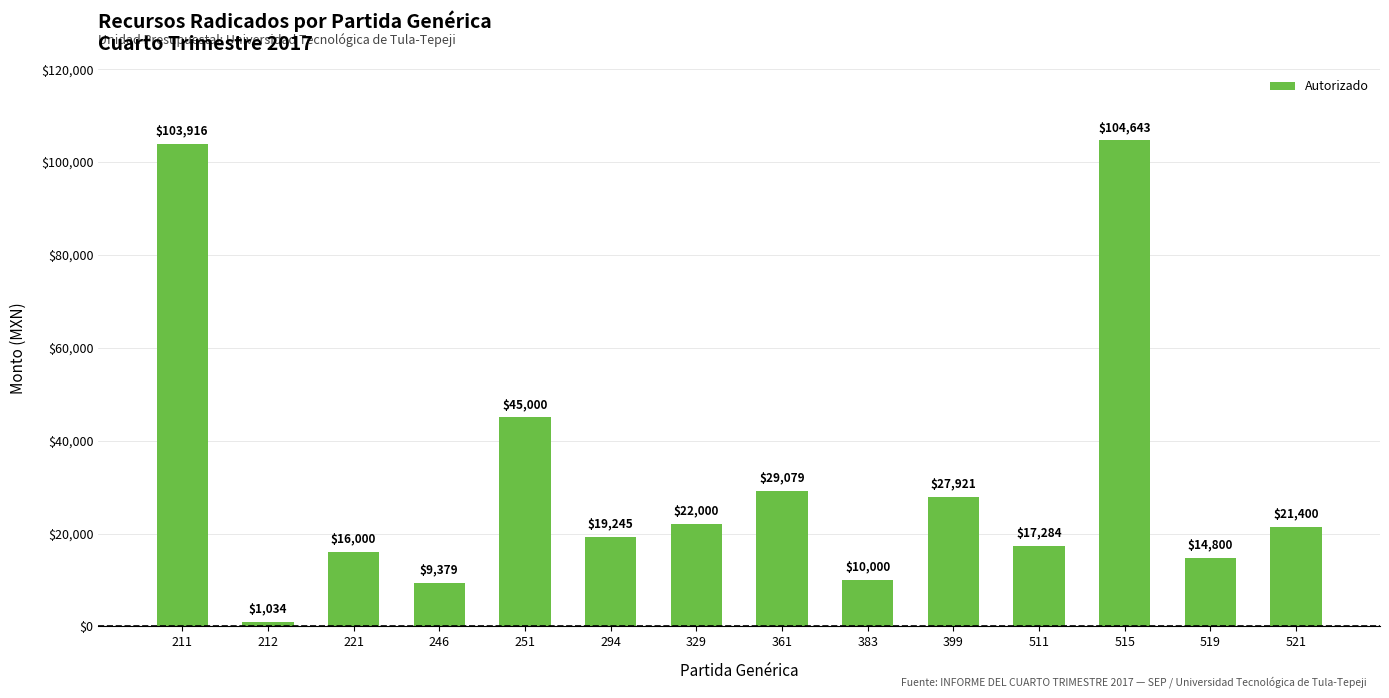

Where does the data first go above 21400?

211